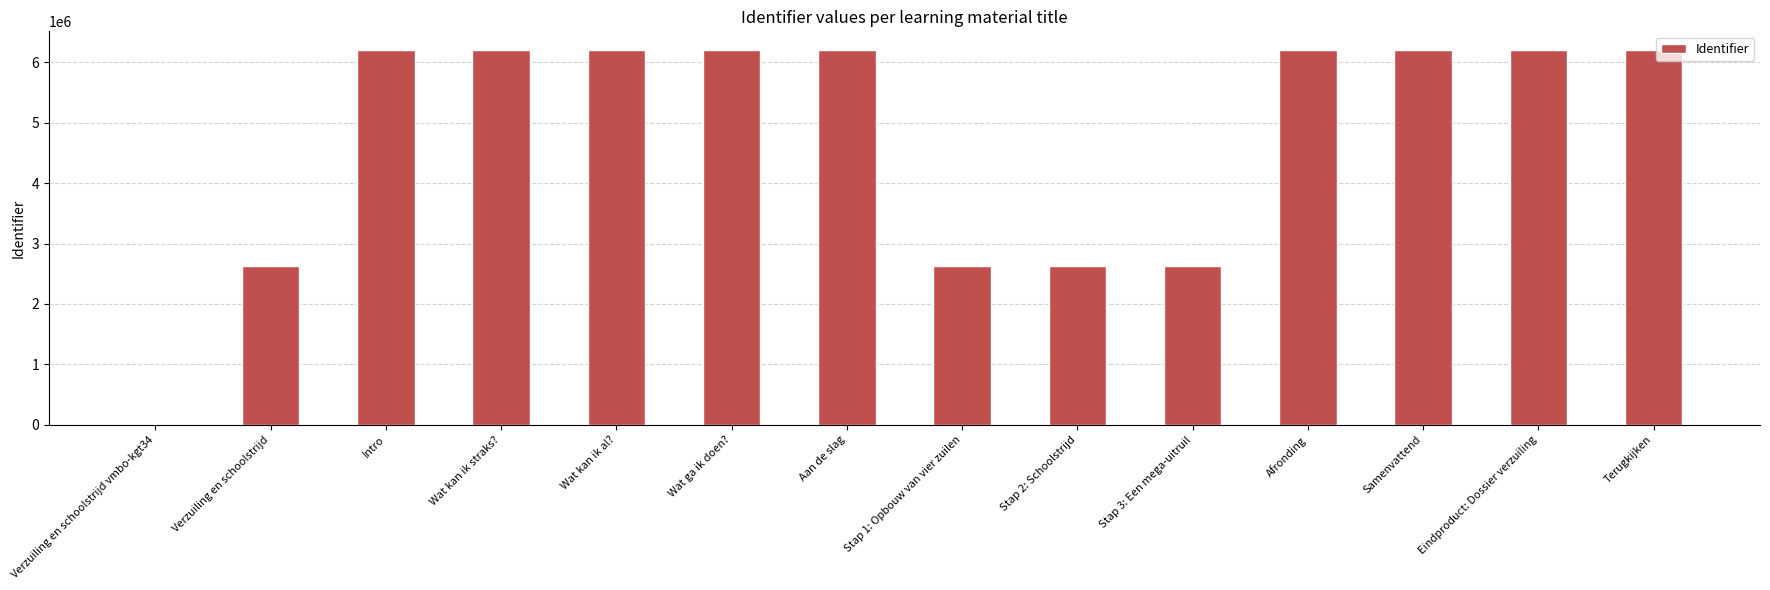

What is the sum of all values?

66300068